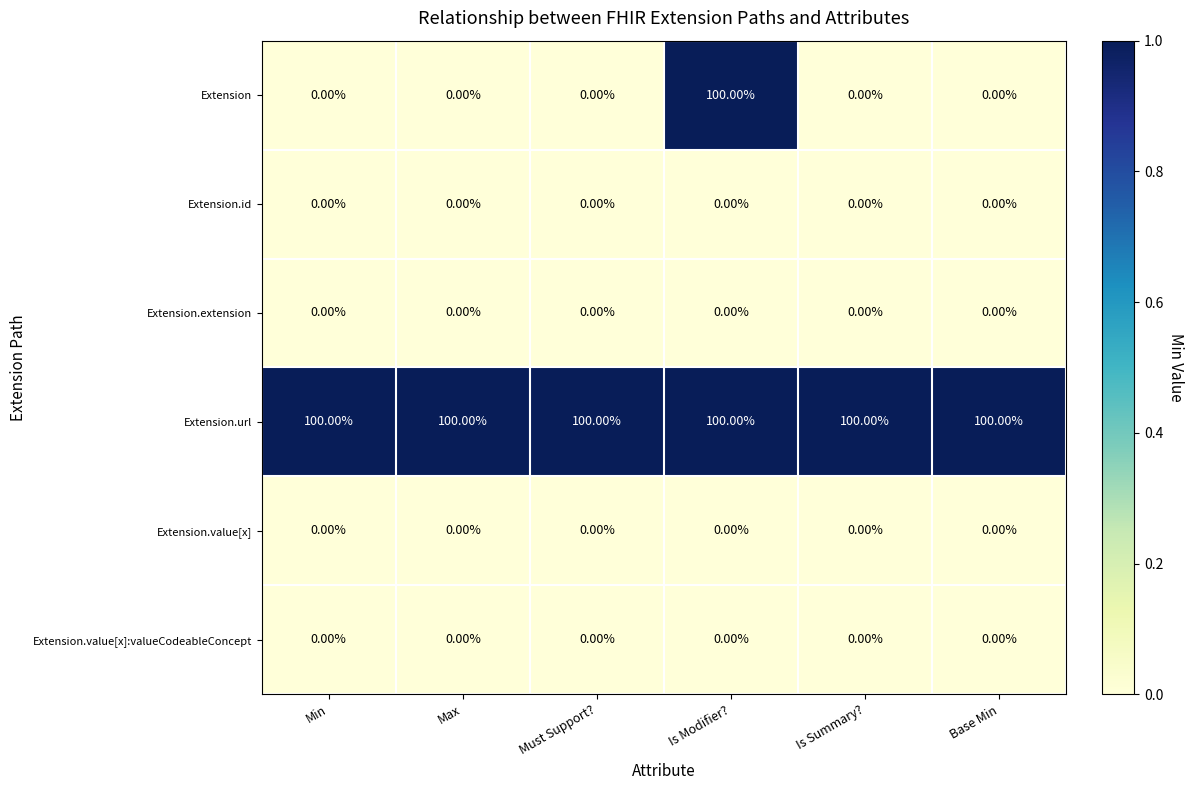

What is the total value across all series at Is Modifier??

200